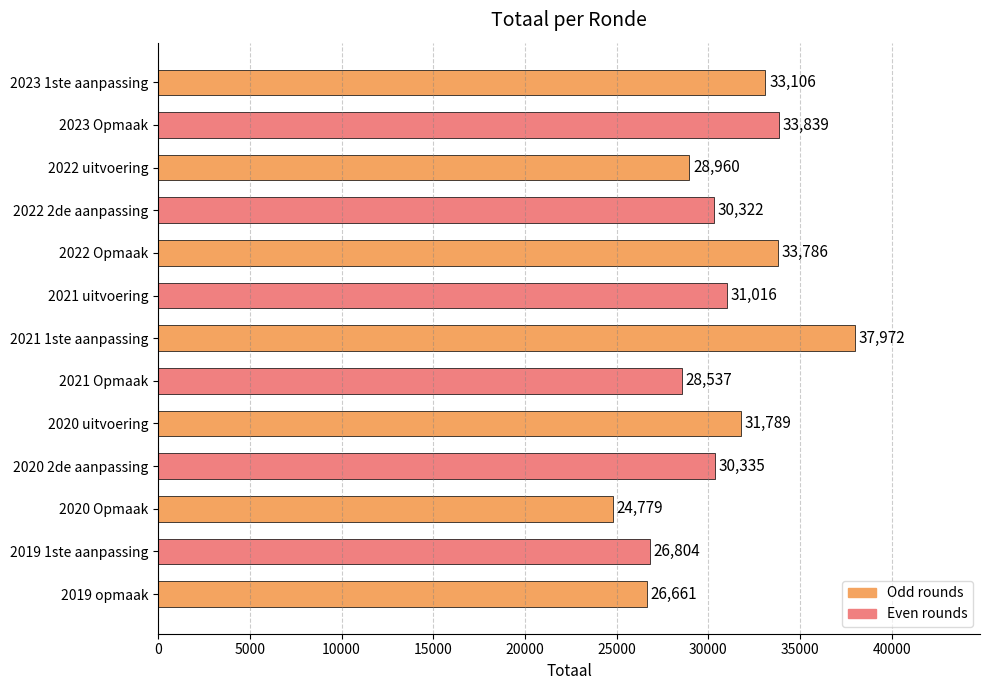

How many data points are less than 30335?

6